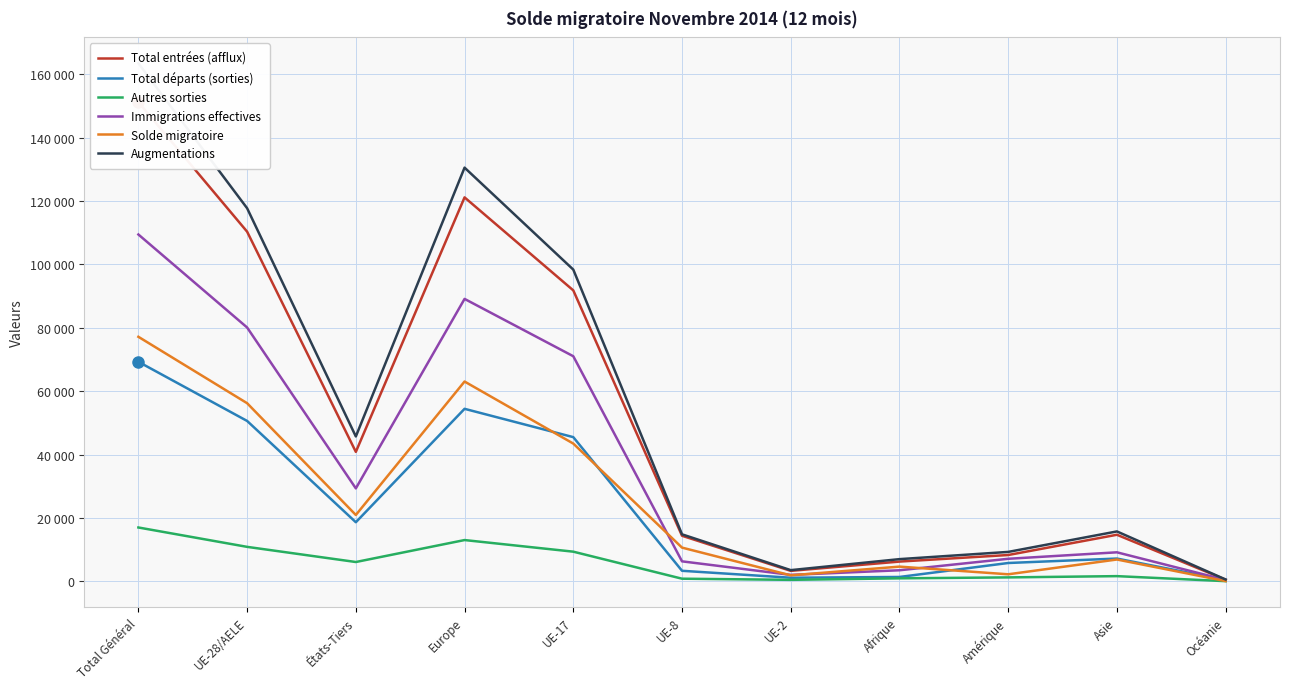

At which label does Augmentations first exceed 15763?

Total Général